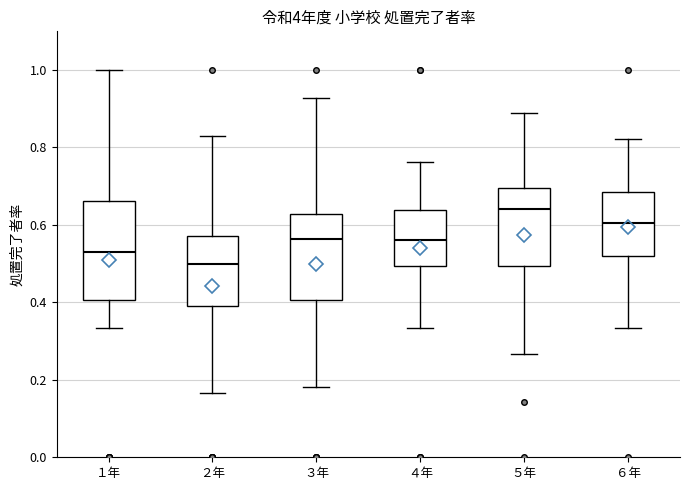

Reading left to right, read every box against the y-axis: the position of its median line, the range the box covers, and the ends of its whiskers. The values are not printed on the chart, so give them approximately, as read against the axis.

１年: median 0.54, box 0.40 to 0.66, whiskers 0.34 to 1.00
２年: median 0.50, box 0.40 to 0.58, whiskers 0.16 to 0.82
３年: median 0.56, box 0.40 to 0.62, whiskers 0.18 to 0.92
４年: median 0.56, box 0.50 to 0.64, whiskers 0.34 to 0.76
５年: median 0.64, box 0.50 to 0.70, whiskers 0.26 to 0.88
６年: median 0.60, box 0.52 to 0.68, whiskers 0.34 to 0.82